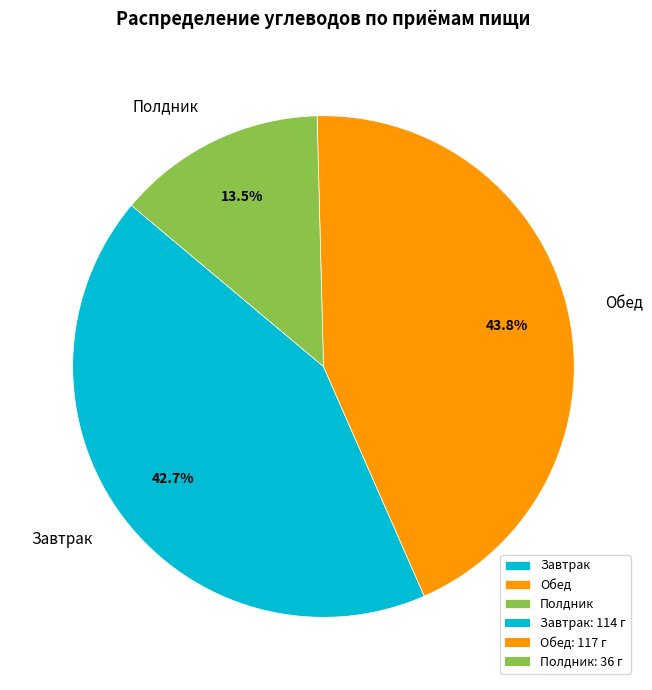

Is it true that Обед is 36% of the pie?

False